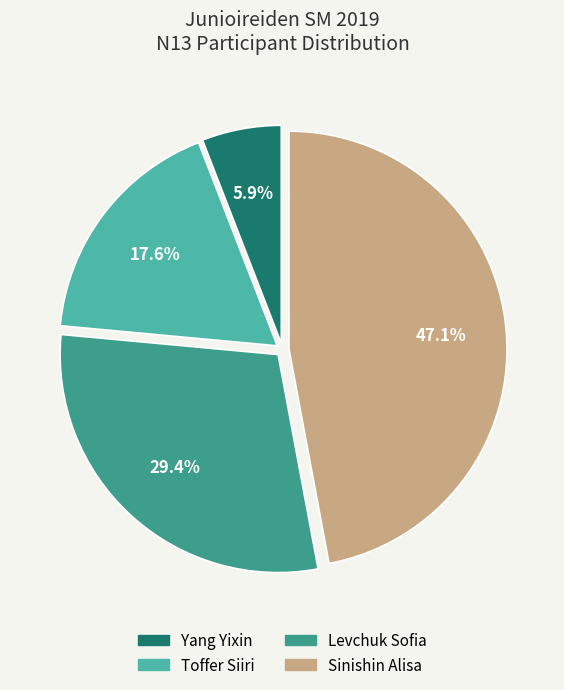

To the nearest percent, what portion does Toffer Siiri represent?

18%